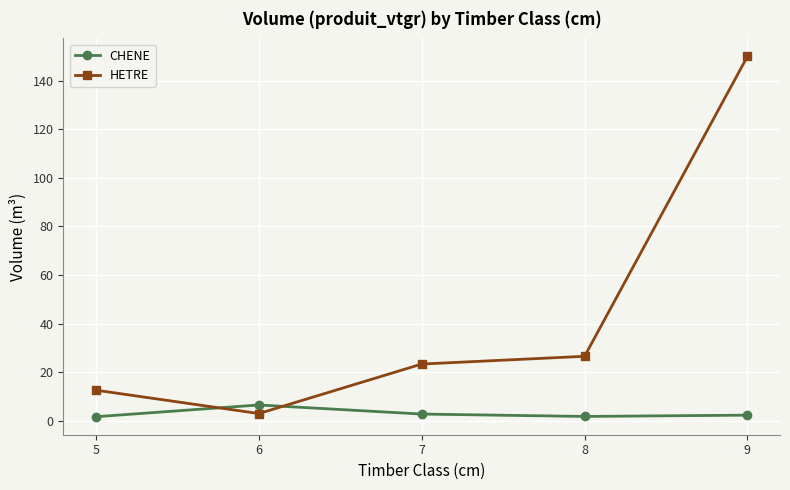

What is the highest value of the CHENE series?

6.5